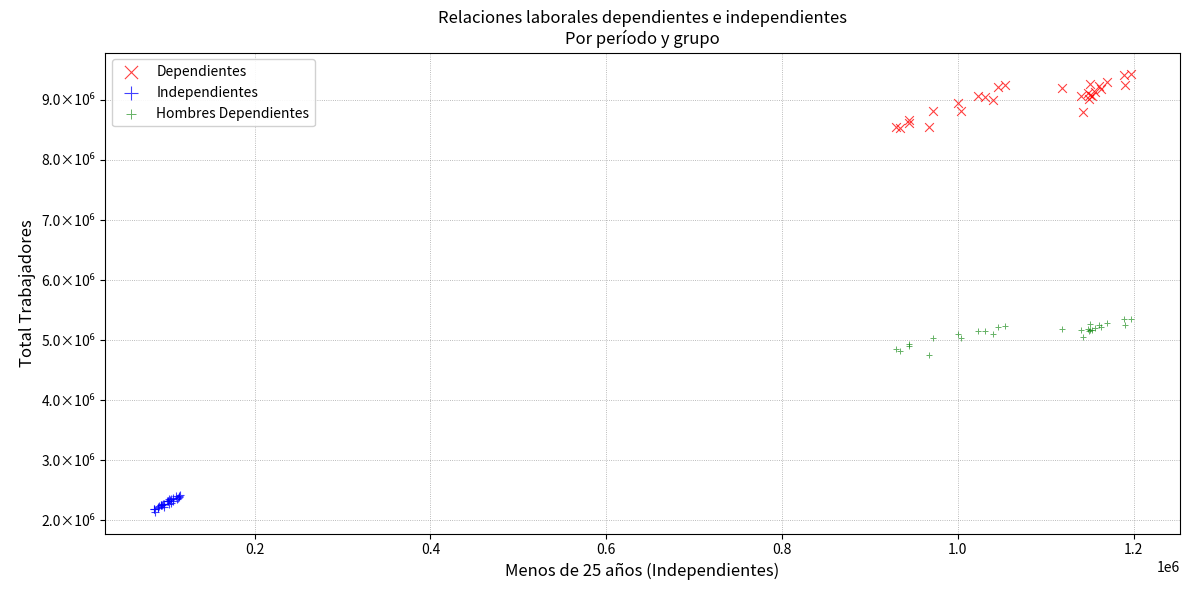

What are all the series names shown in the legend?

Dependientes, Independientes, Hombres Dependientes